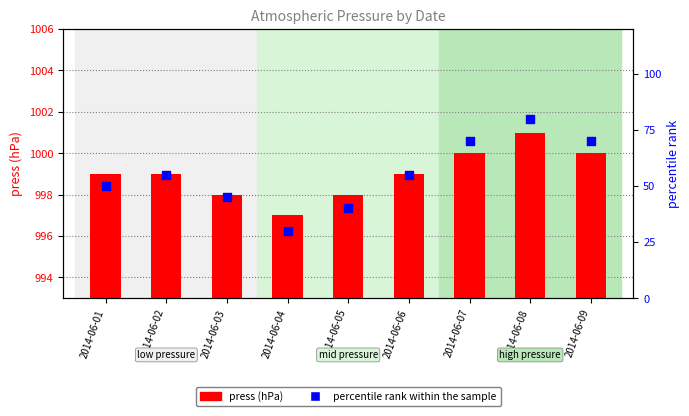

Which series reaches the minimum Y coordinate?

percentile rank within the sample